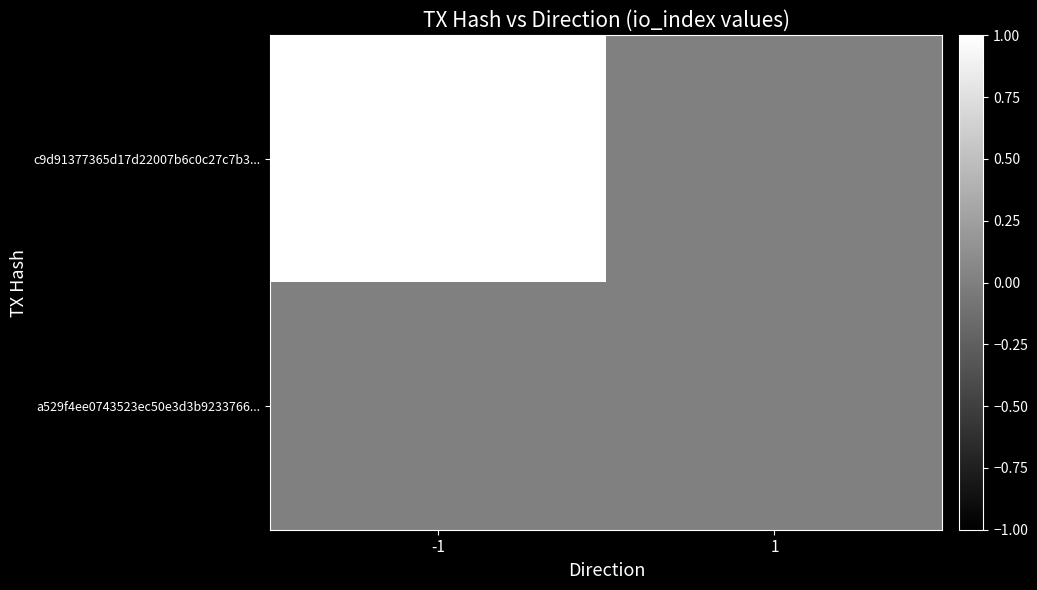

Which label corresponds to the largest value in the chart?

-1